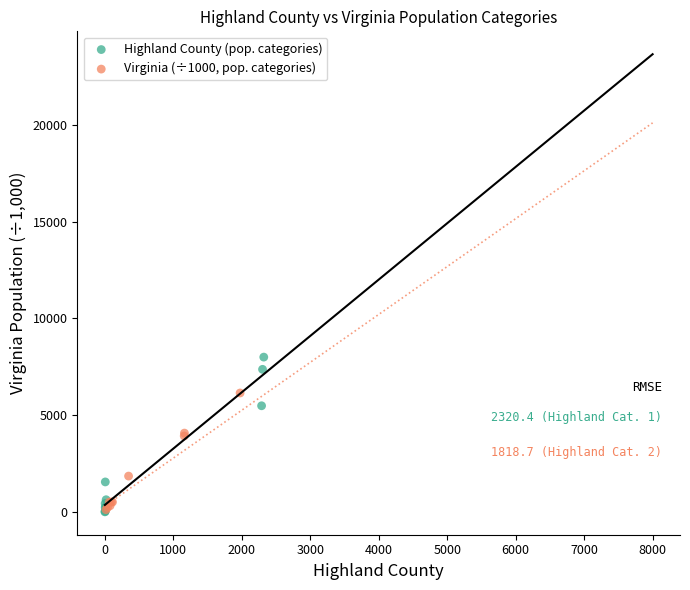

Which series has the largest Y range (max minus min)?

Highland County (pop. categories)